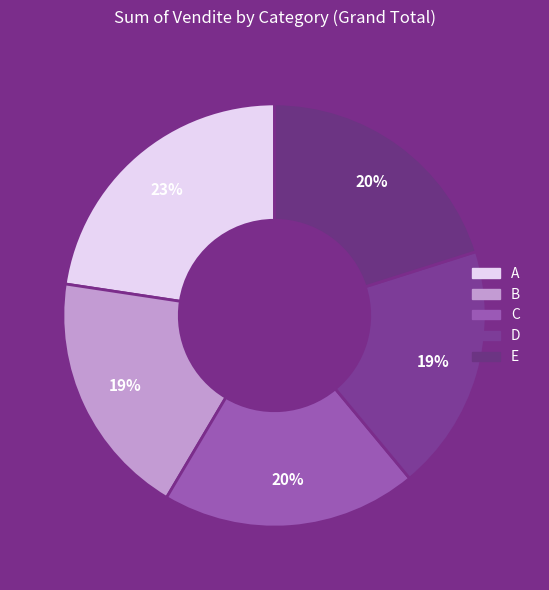

What portion of the pie excludes E?

79.9%